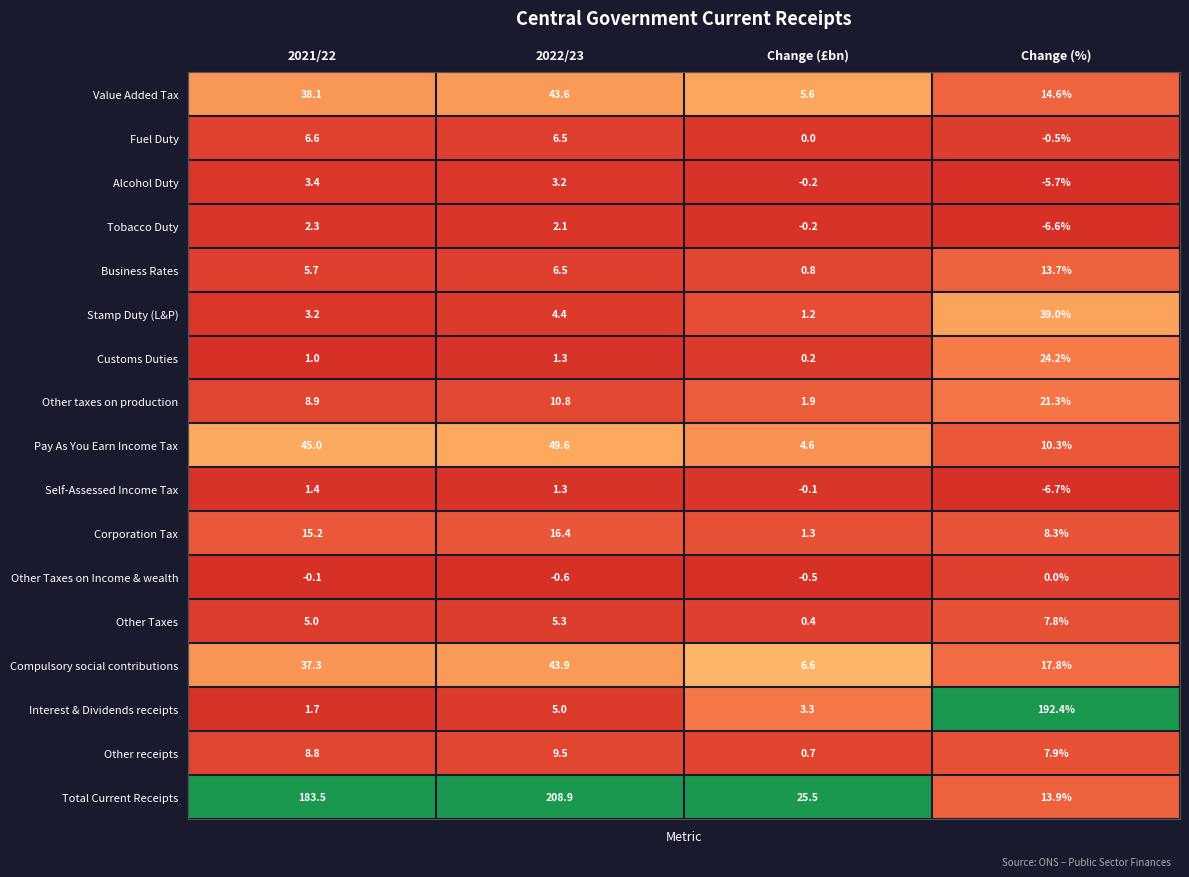

True or false: Other taxes on production has a value of 8.9 at 2021/22.

True